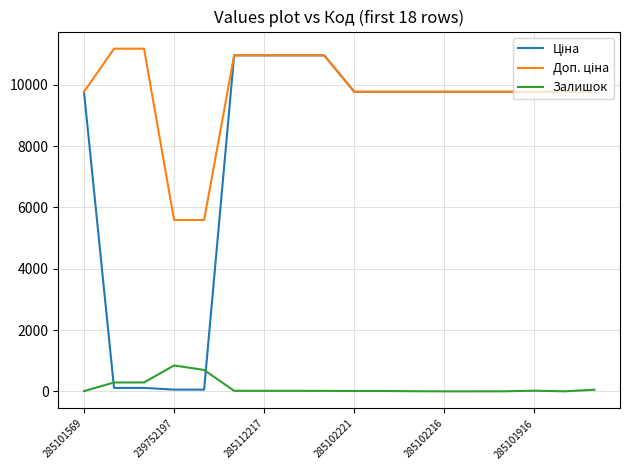

What is the maximum value shown in the chart?

11182.0